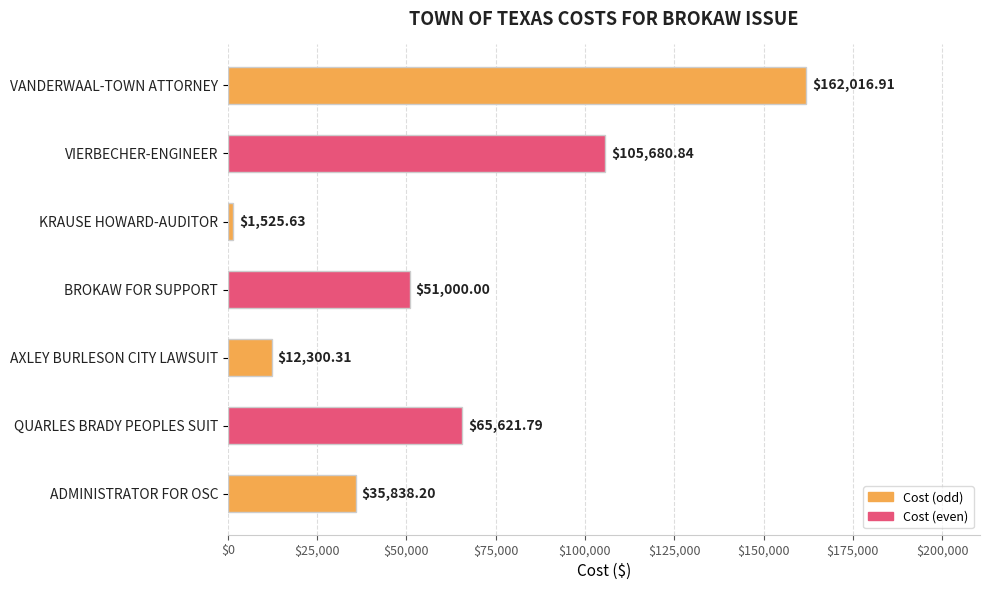

How many bars are there in total?

7